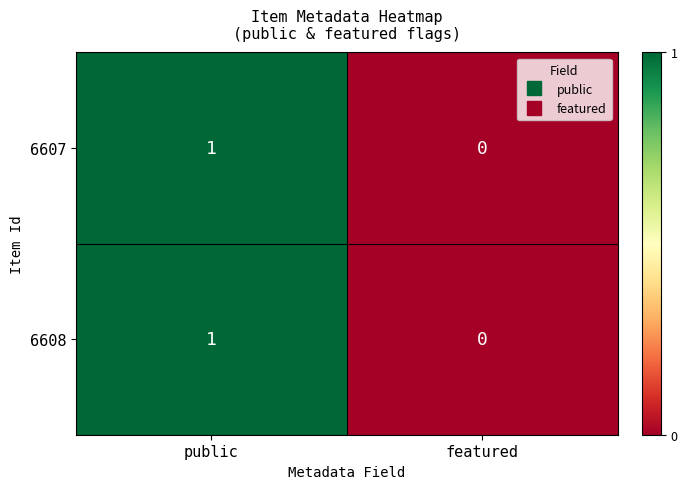

Which category has the lowest value across all series?

featured